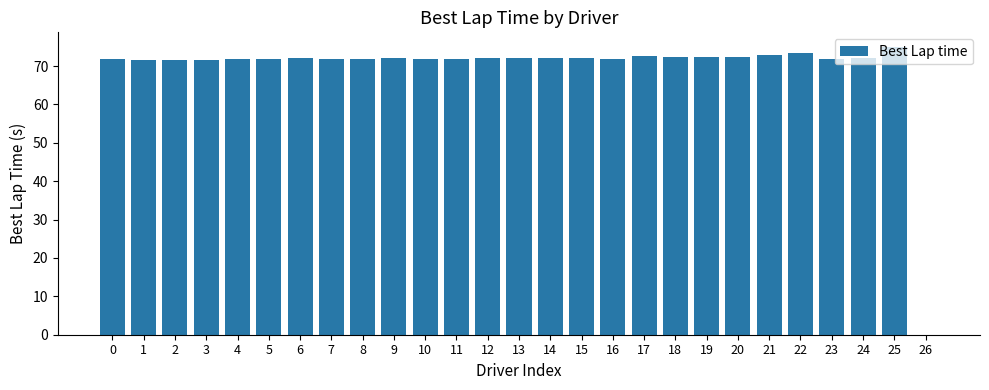

Read the value at 17.

72.6